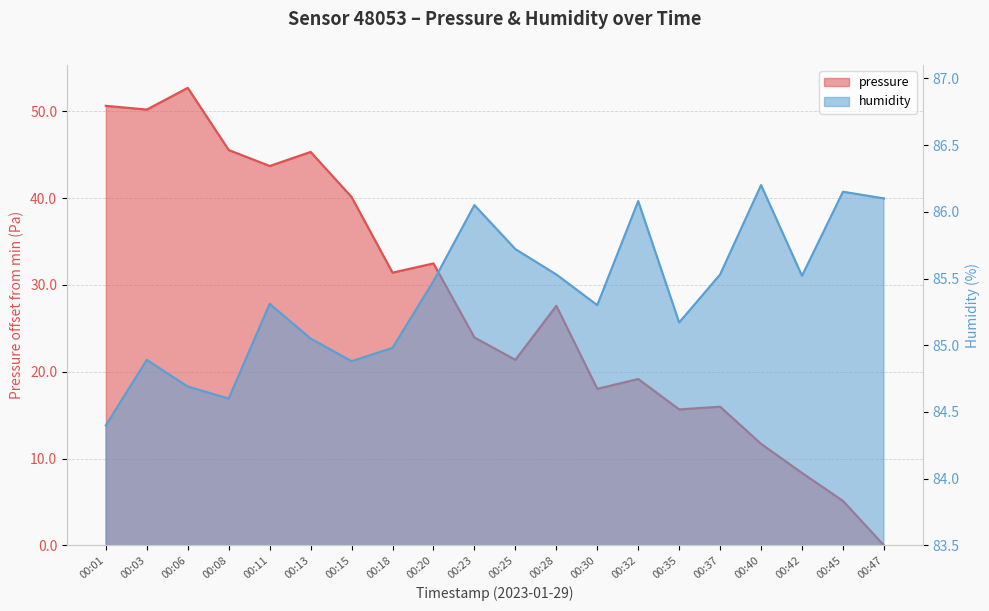

Is the value of humidity at 00:35 greater than the value of pressure at 00:20?

Yes